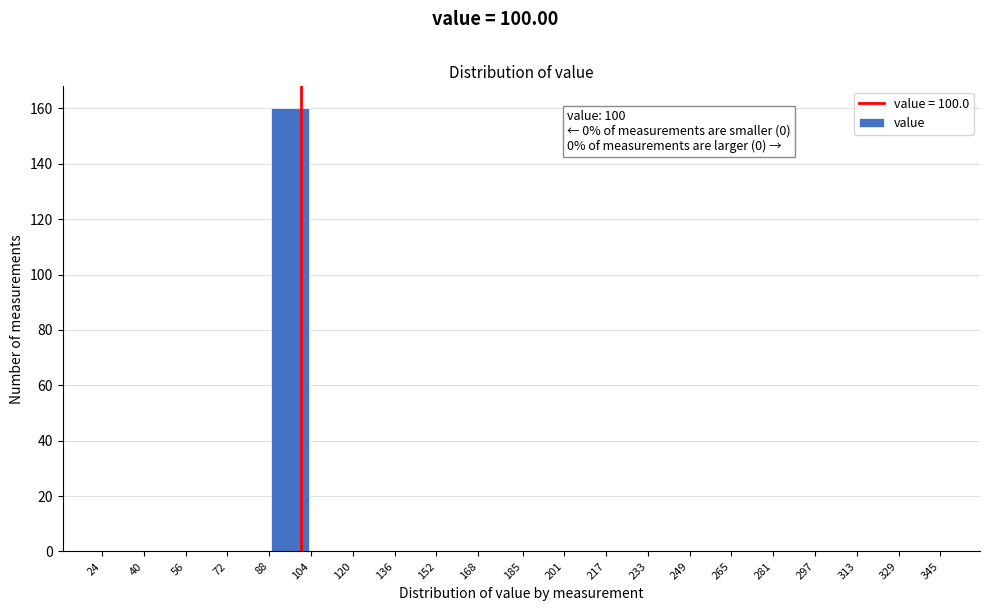

Over which range of the x-axis is the bar tallest?

88 to 104